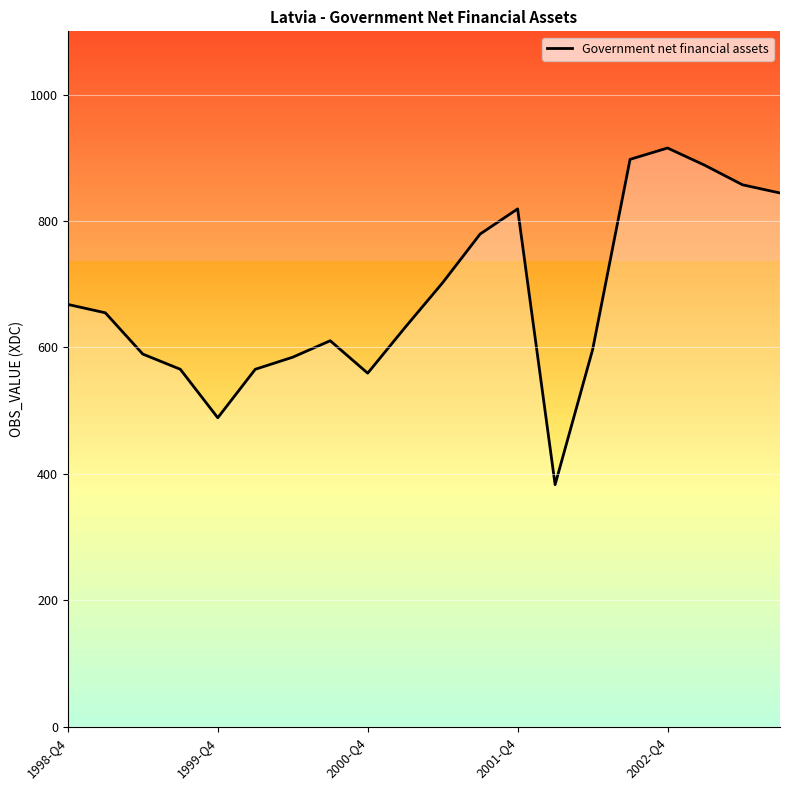

What is the maximum value shown in the chart?

915.4